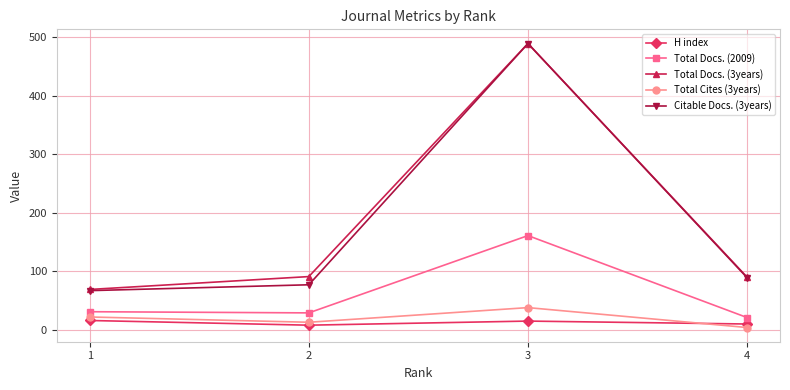

True or false: Total Docs. (3years) and H index intersect in this chart.

False